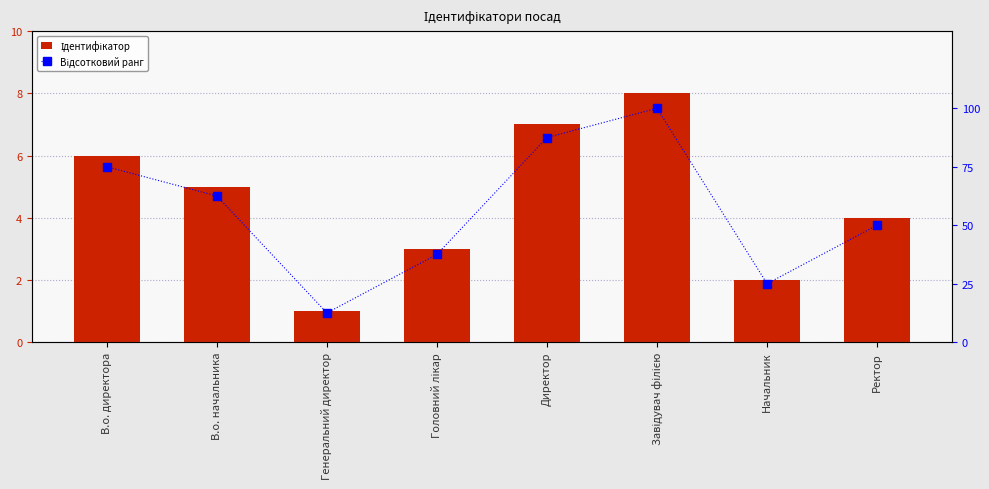

Reading right to left, transcribe all the data shown in this chart.

Ідентифікатор: Ректор=4.0	Начальник=2.0	Завідувач філією=8.0	Директор=7.0	Головний лікар=3.0	Генеральний директор=1.0	В.о. начальника=5.0	В.о. директора=6.0
Відсотковий ранг: Ректор=50.0	Начальник=25.0	Завідувач філією=100.0	Директор=87.5	Головний лікар=37.5	Генеральний директор=12.5	В.о. начальника=62.5	В.о. директора=75.0